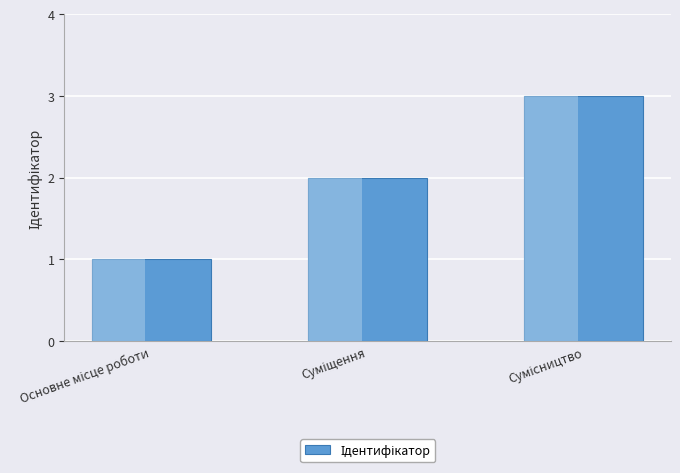

What is the maximum value shown in the chart?

3